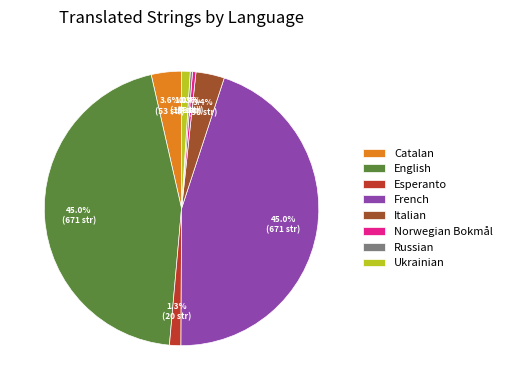

Between Catalan and English, which is larger?

English